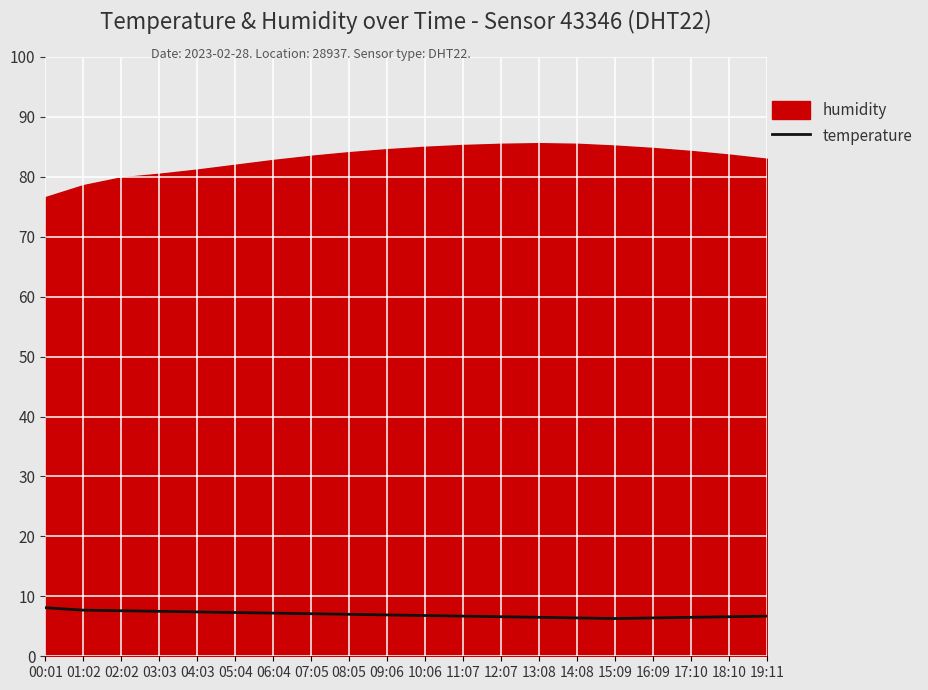

The temperature series shows 6.6 at 12:07. True or false?

True